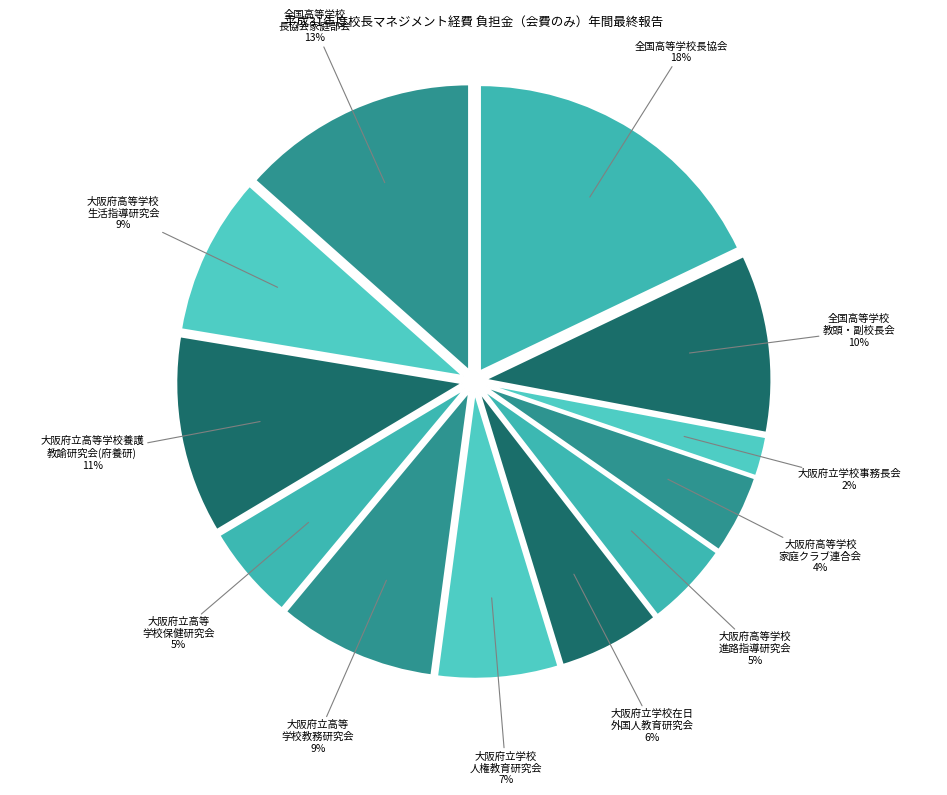

Which category has the biggest portion of the pie?

全国高等学校長協会